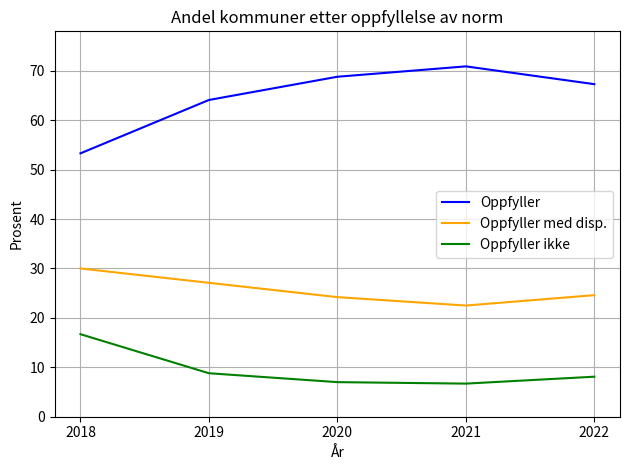

Is it true that Oppfyller med disp. equals 37.5 at 2021?

False